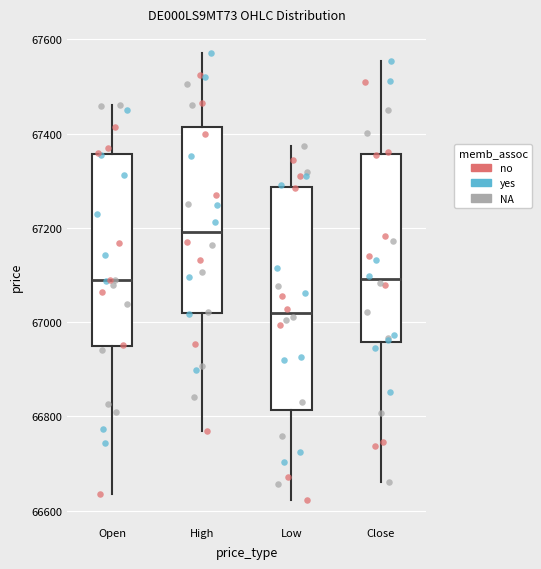

Comparing the boxes themselves (not the whiskers), which one is the tallest?

Low